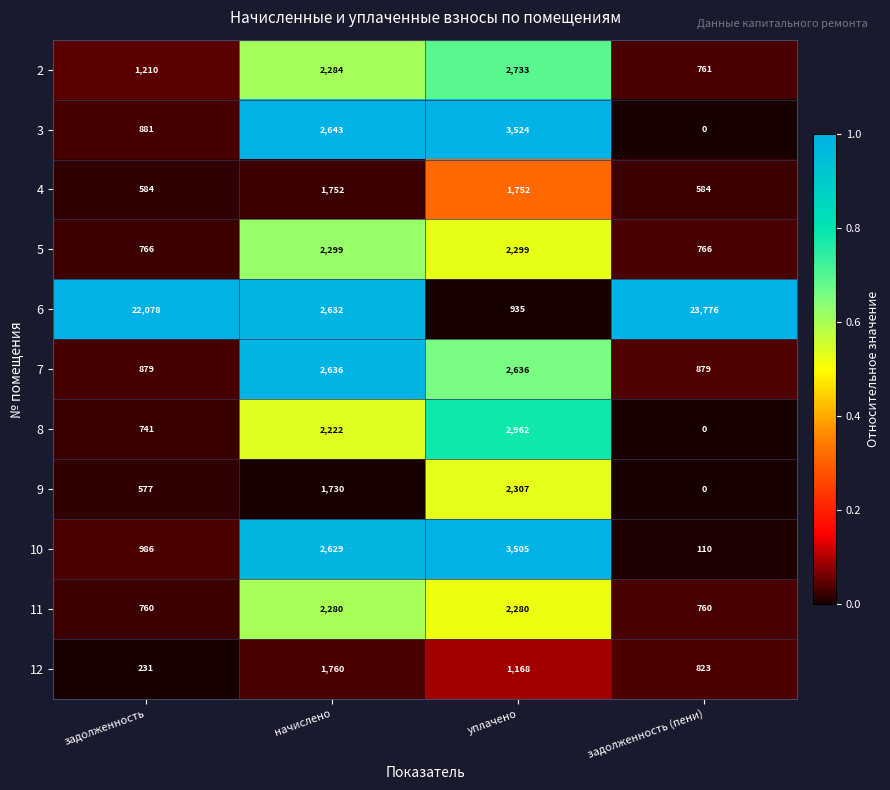

Which series changed the most between задолженность and уплачено?

6